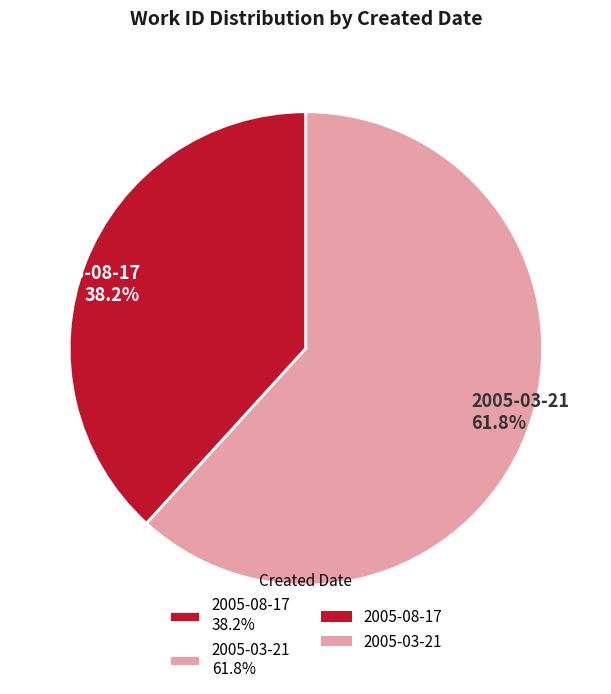

Is 2005-08-17 the majority of the pie?

No